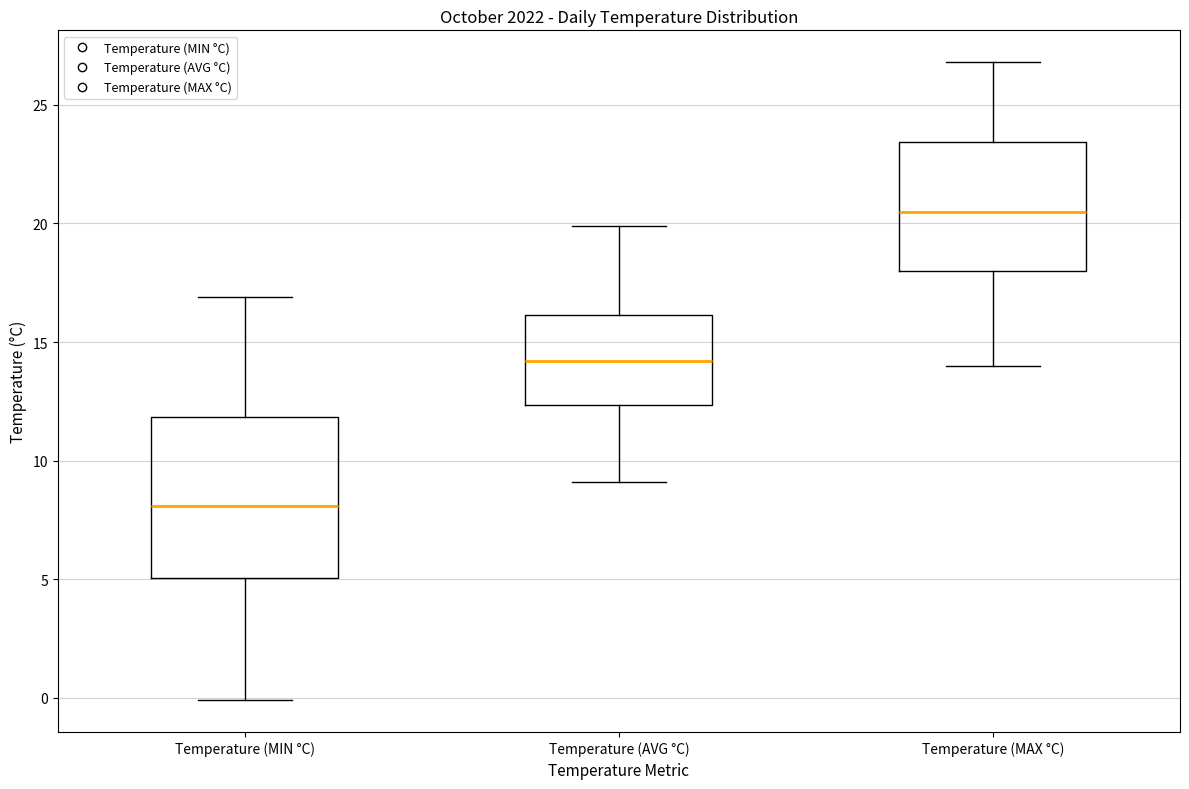

Comparing the boxes themselves (not the whiskers), which one is the tallest?

Temperature (MIN °C)